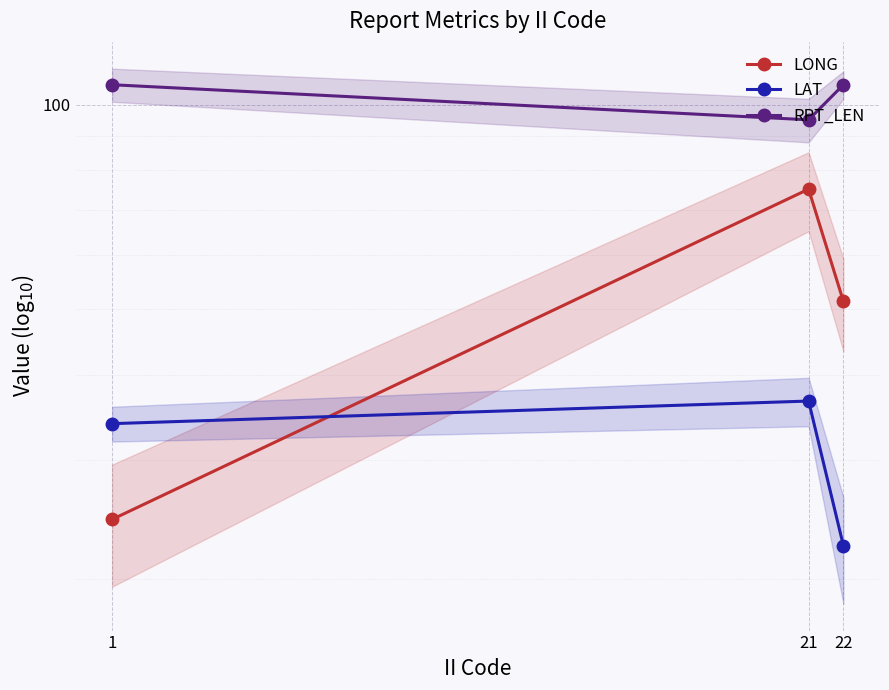

How many data points does each series have?

3